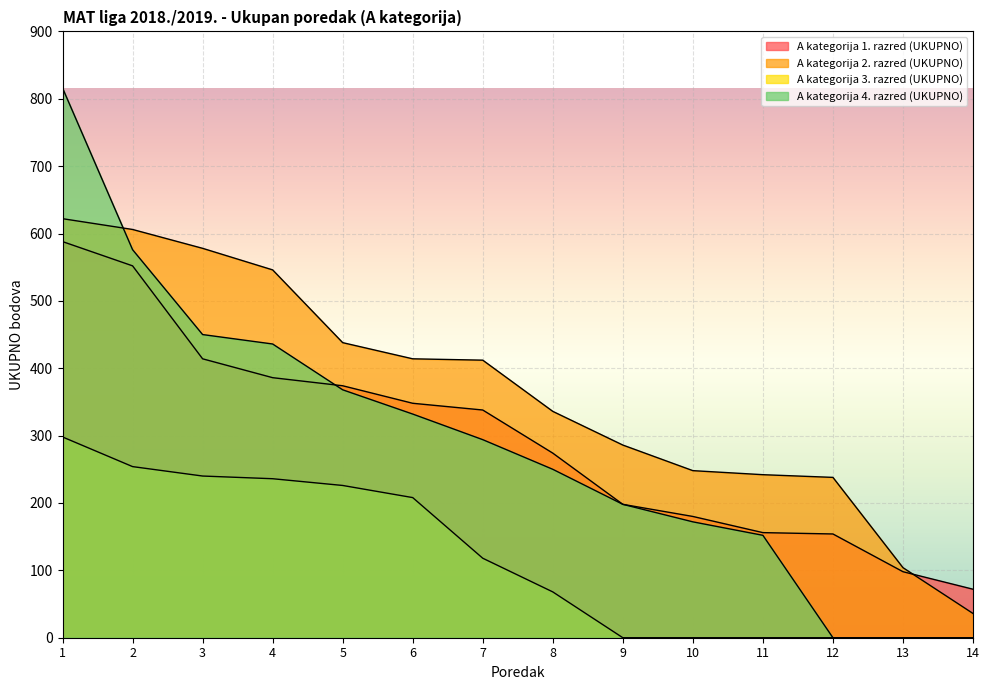

True or false: A kategorija 2. razred (UKUPNO) has a value of 48 at 14.

False